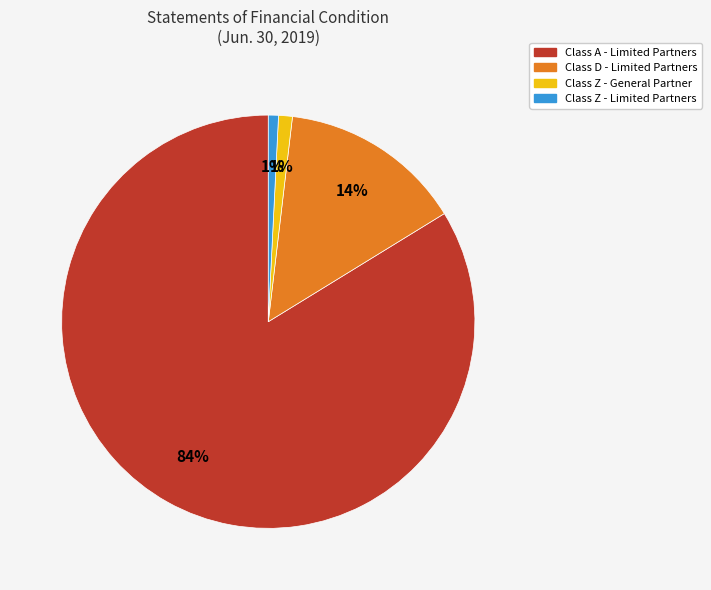

What is the majority slice?

Class A - Limited Partners